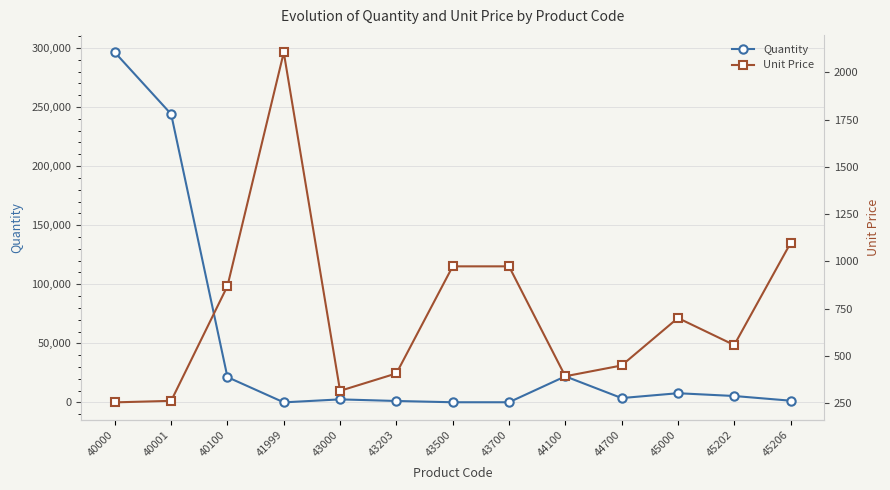

What is the smallest value displayed?

22